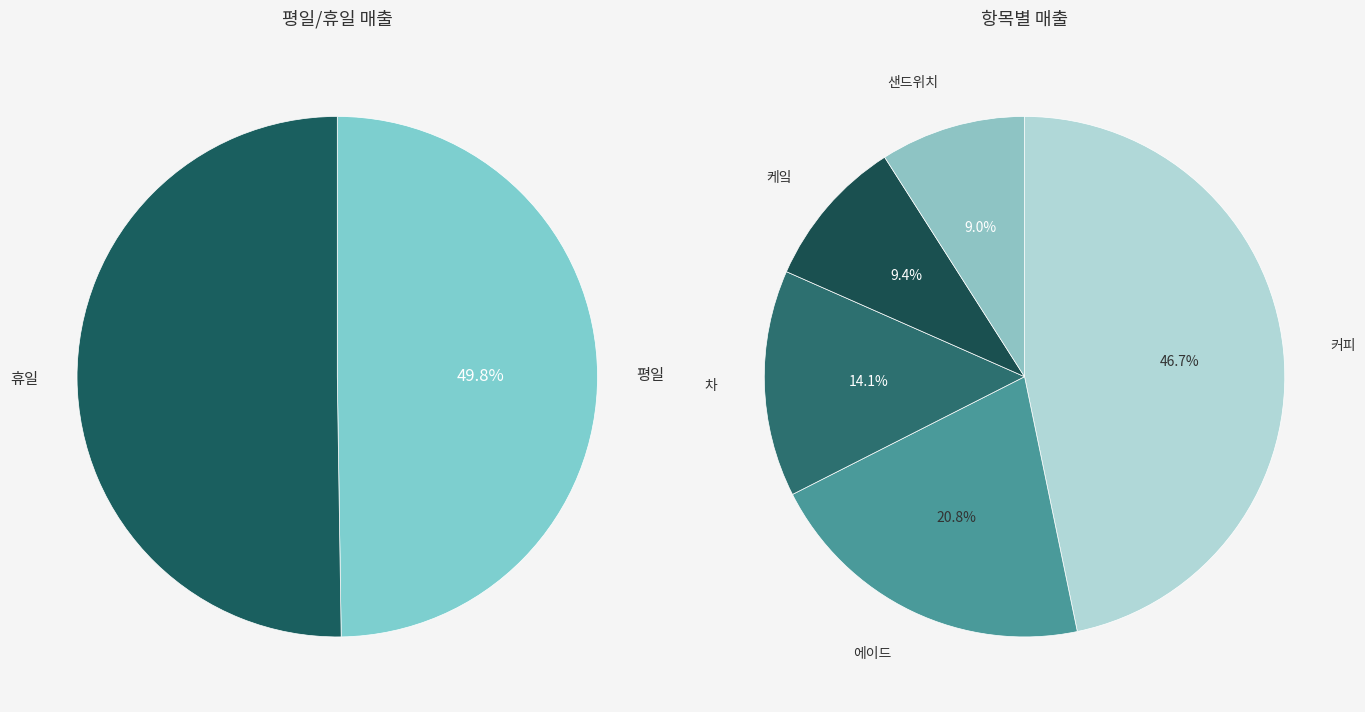

What percentage is the 커피 slice, to the nearest percent?

47%